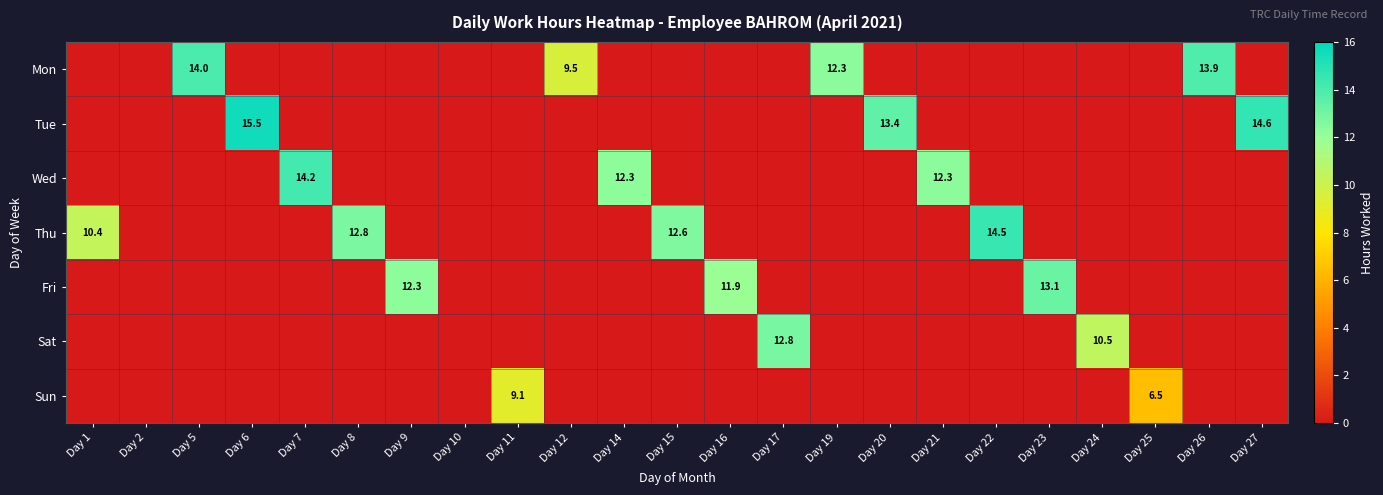

The Fri series shows -4.7 at Day 1. True or false?

False